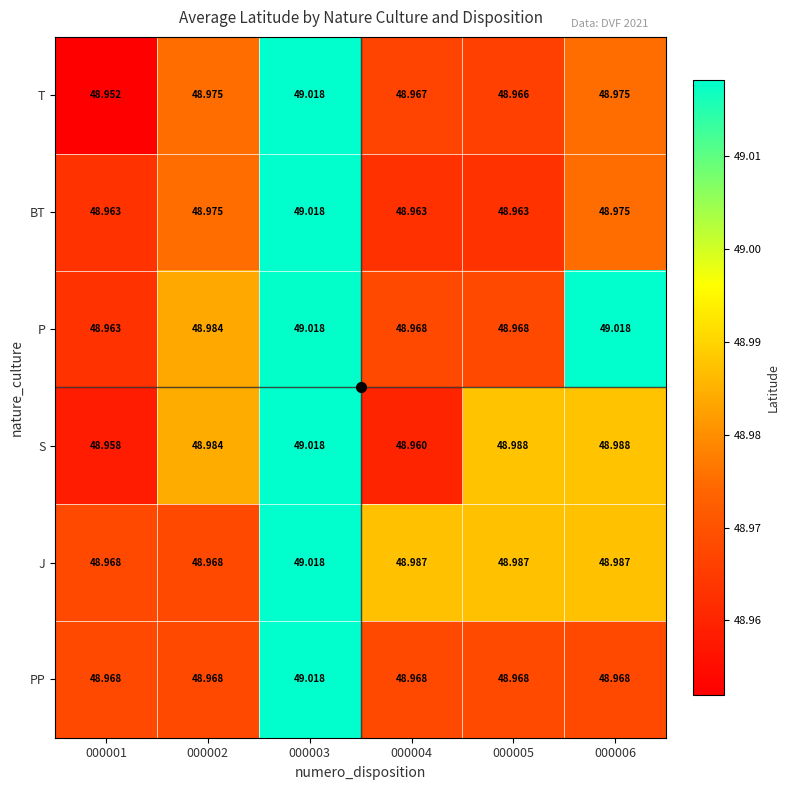

Which series has the largest total across all categories?

P